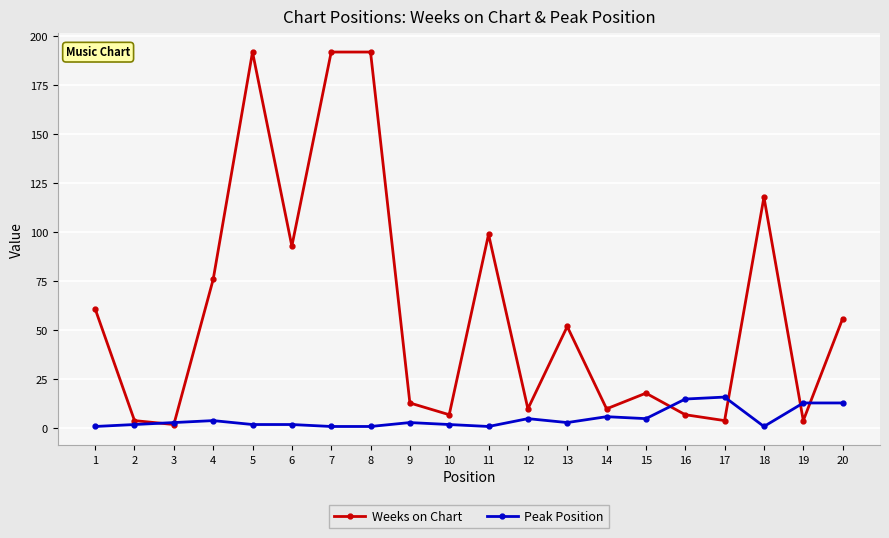

What are all the series names shown in the legend?

Weeks on Chart, Peak Position